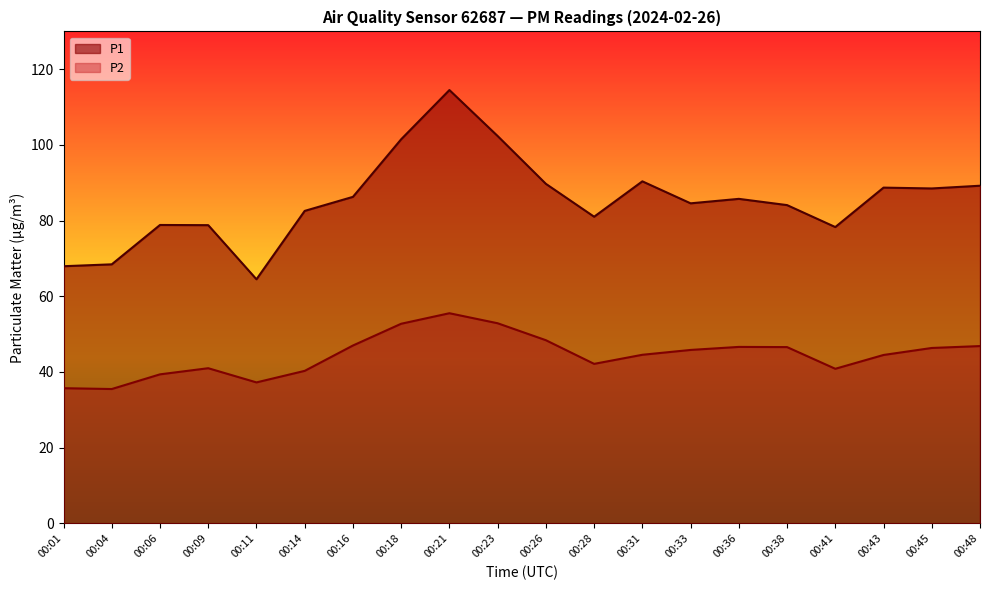

Reading left to right, extract all data points from this chart.

P1: 68.0	68.5	78.8	78.8	64.5	82.6	86.3	101.5	114.5	102.3	89.7	81.0	90.4	84.6	85.8	84.1	78.3	88.7	88.5	89.2
P2: 35.7	35.5	39.4	41.0	37.2	40.3	47.0	52.8	55.5	52.9	48.4	42.1	44.5	45.8	46.6	46.6	40.9	44.5	46.4	46.9